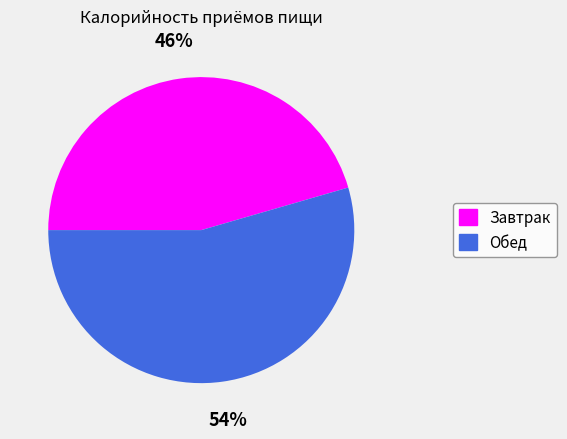

To the nearest percent, what is the combined percentage of Обед and Завтрак?

100%